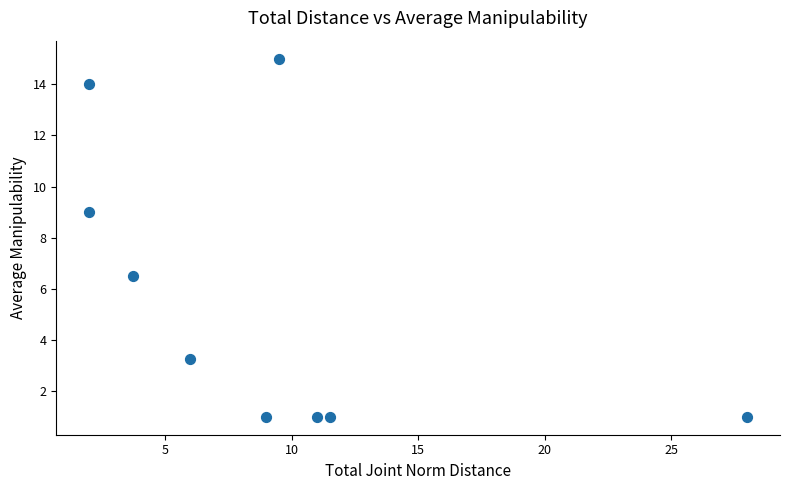

What is the range of X values (max minus min)?

26.0